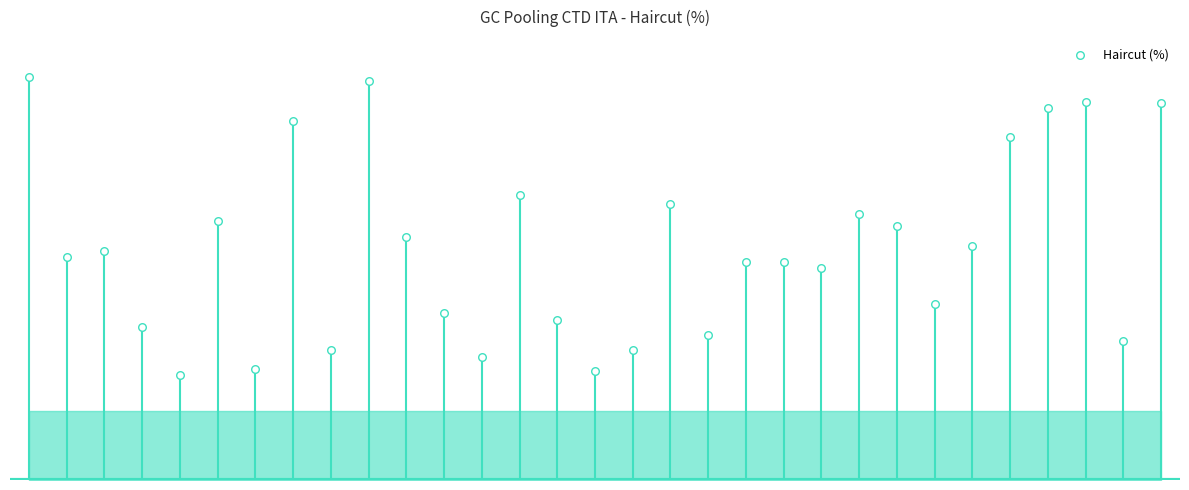

Which has a higher value, 3 or 19?

19